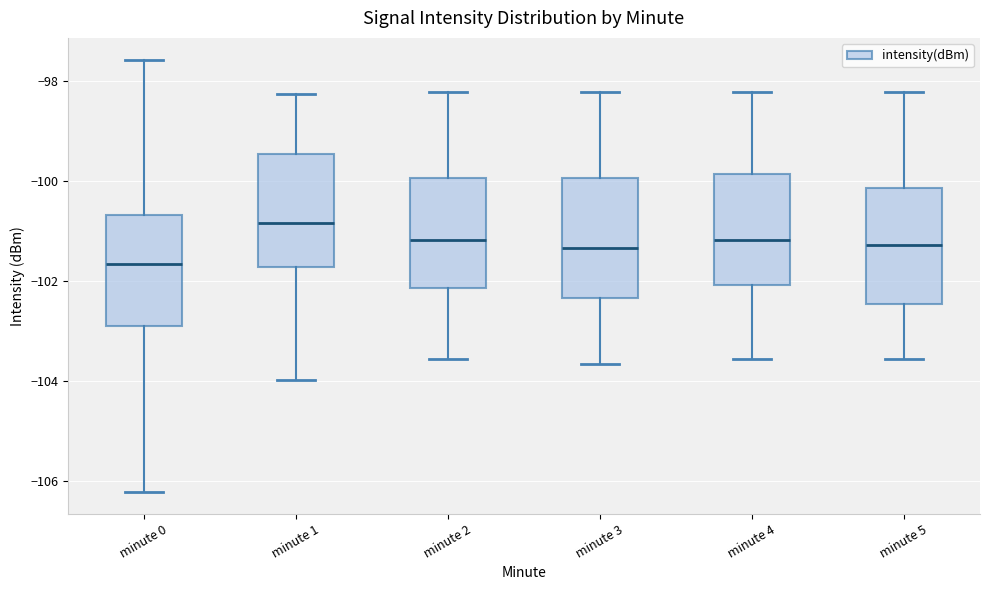

Which box's median line is the lowest?

minute 0